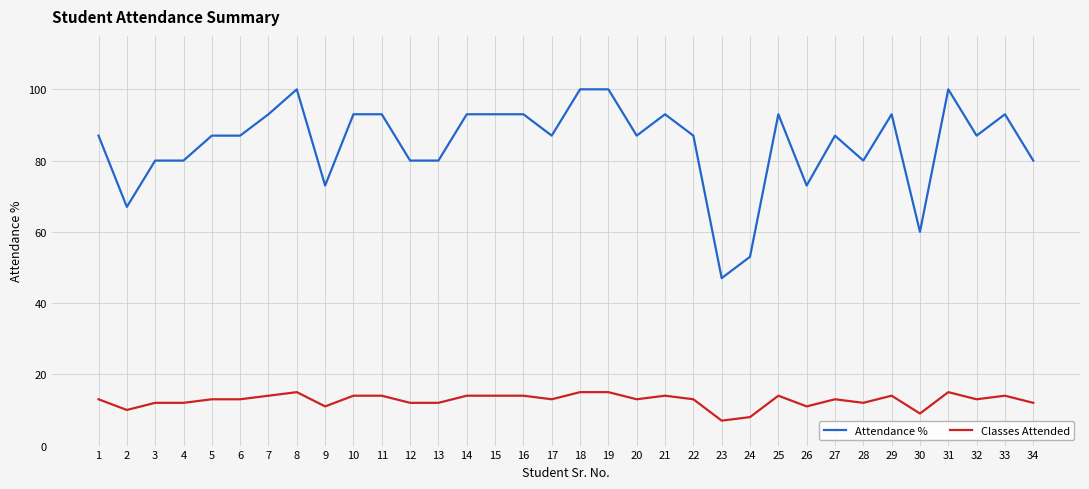

Between 20 and 34, which series saw the biggest shift?

Attendance %